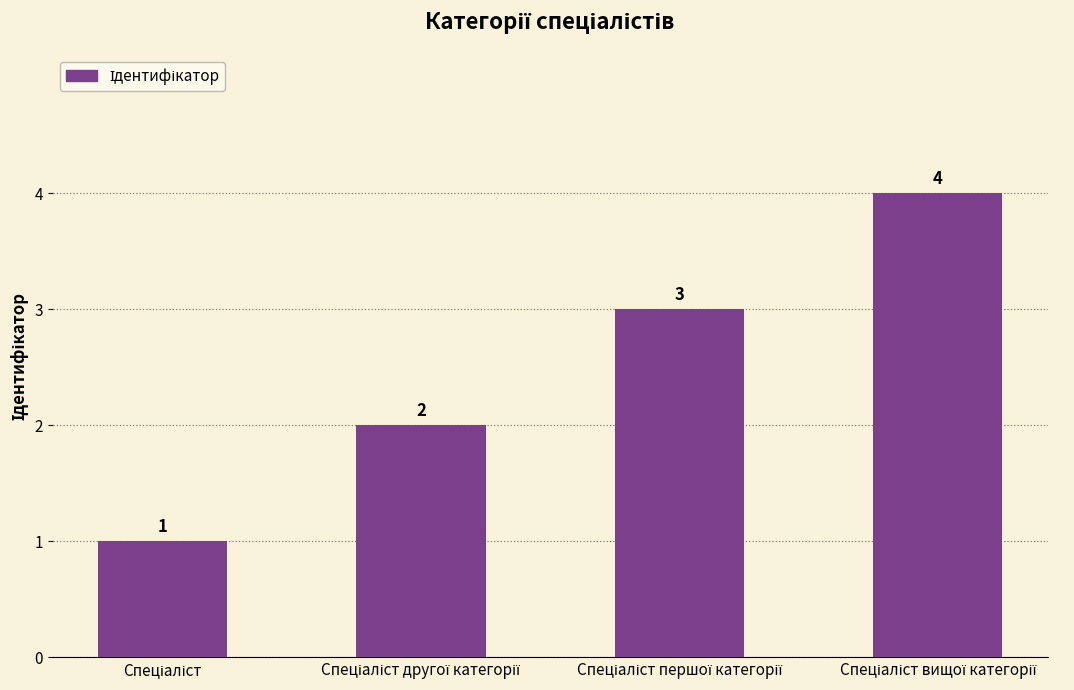

What is the difference between the maximum and minimum values?

3